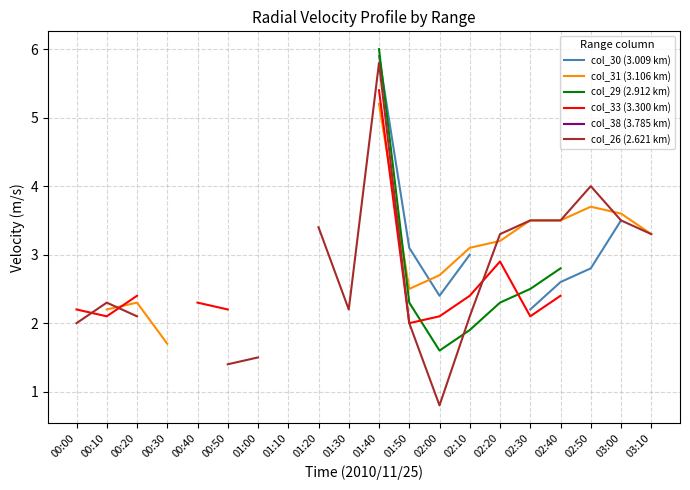

Is the value of col_33 (3.300 km) at 00:10 greater than the value of col_38 (3.785 km) at 00:50?

No